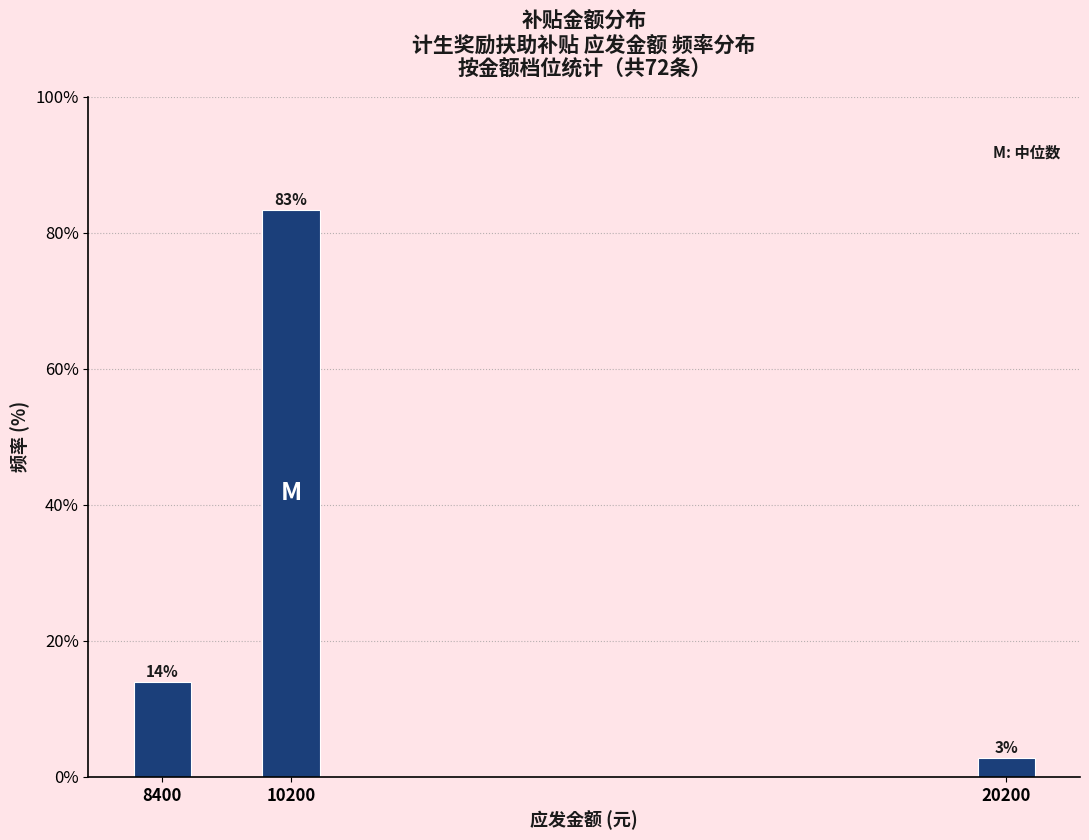

Does the chart contain any negative values?

No